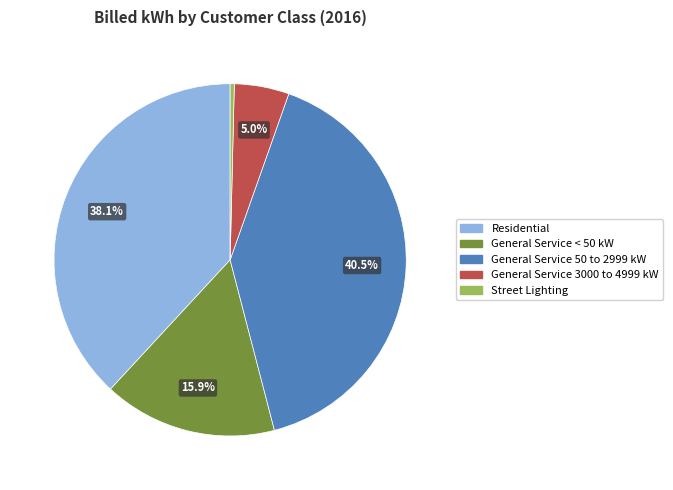

How many segments does this pie chart have?

5